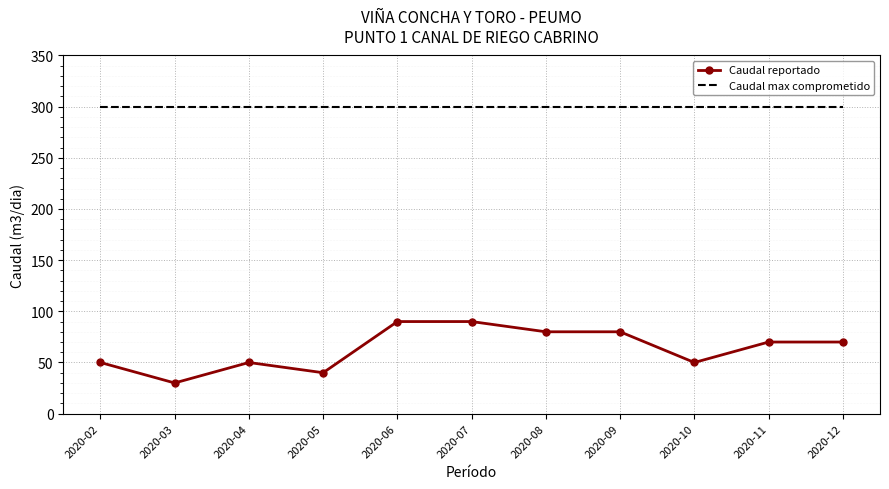

Rank the series by their average value, from lowest to highest.

Caudal reportado, Caudal max comprometido